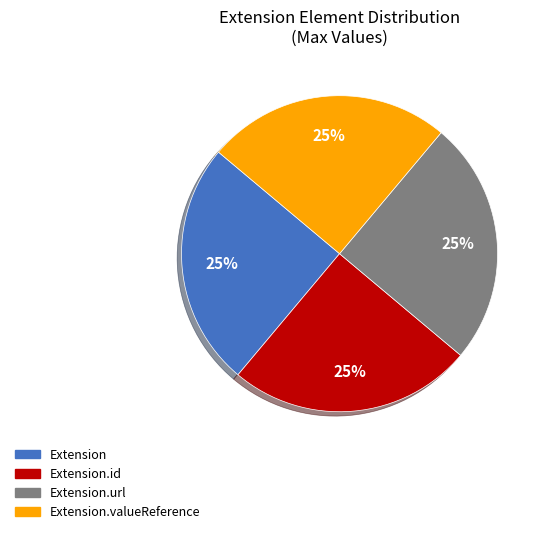

To the nearest percent, what is the average slice percentage?

25%